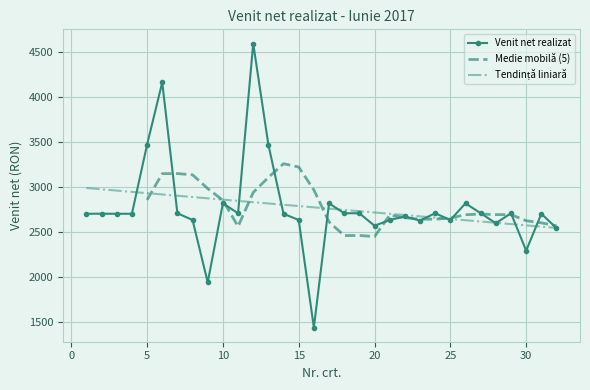

Reading left to right, extract all data points from this chart.

1=2703	2=2704	3=2703	4=2703	5=3471	6=4163	7=2709	8=2634	9=1941	10=2819	11=2709	12=4595	13=3471	14=2703	15=2634	16=1439	17=2819	18=2709	19=2709	20=2570	21=2634	22=2673	23=2628	24=2709	25=2634	26=2819	27=2709	28=2598	29=2709	30=2293	31=2703	32=2544